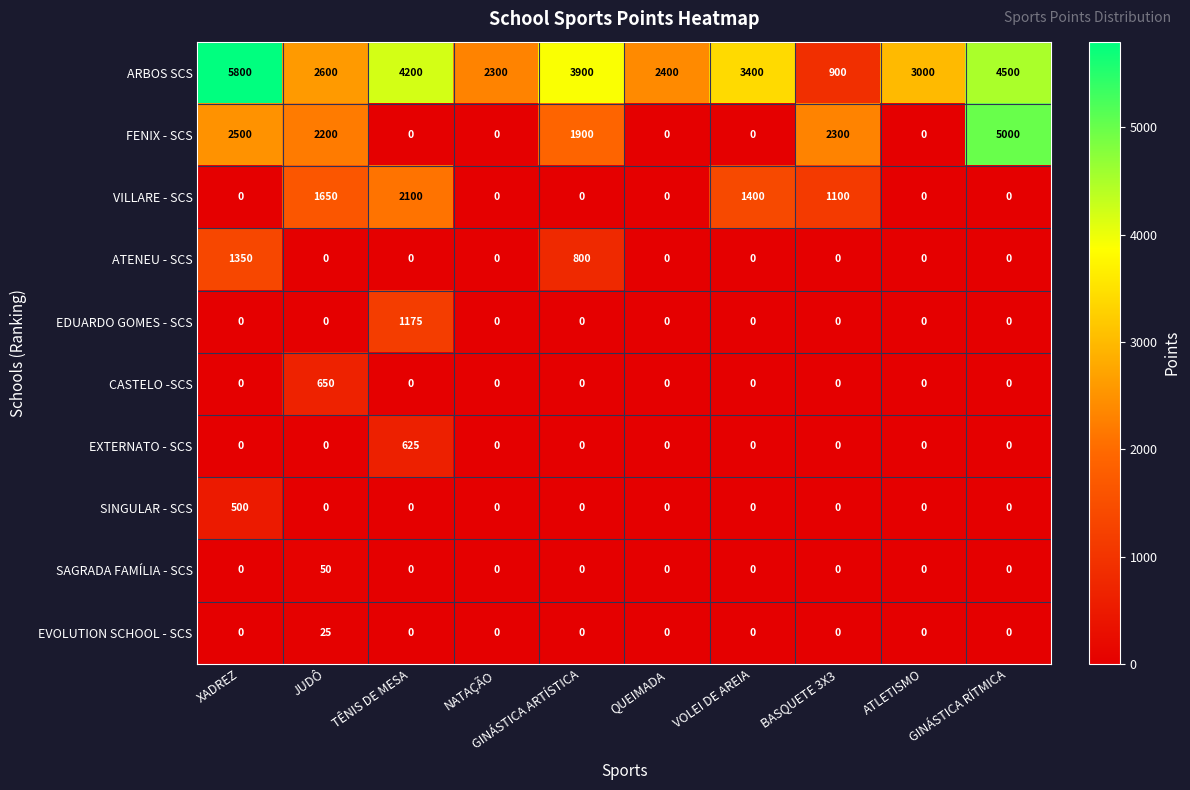

Read the ATENEU - SCS value at GINÁSTICA ARTÍSTICA.

800